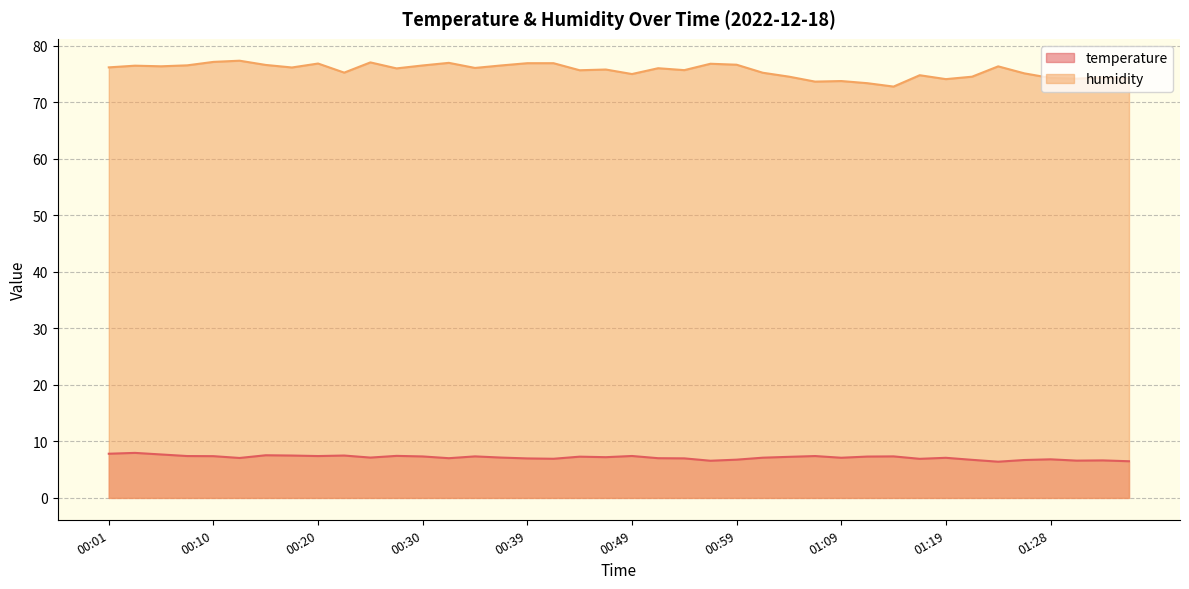

Is it true that humidity equals 111.8 at 00:25?

False